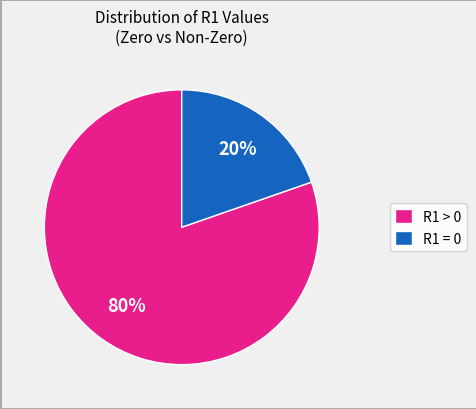

Is there any slice that represents more than half of the pie?

Yes